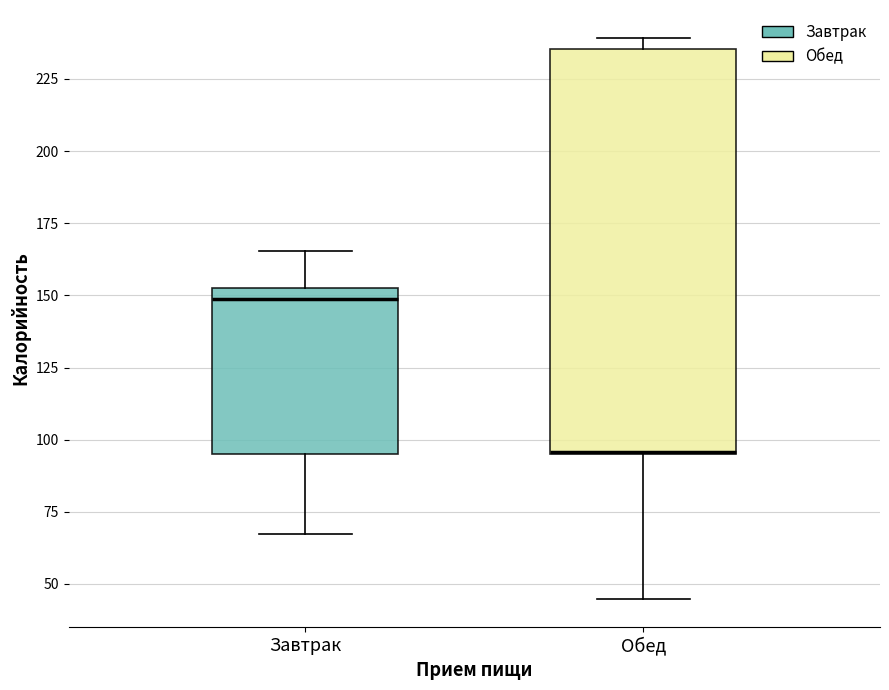

Which box has the lowest median line?

Обед